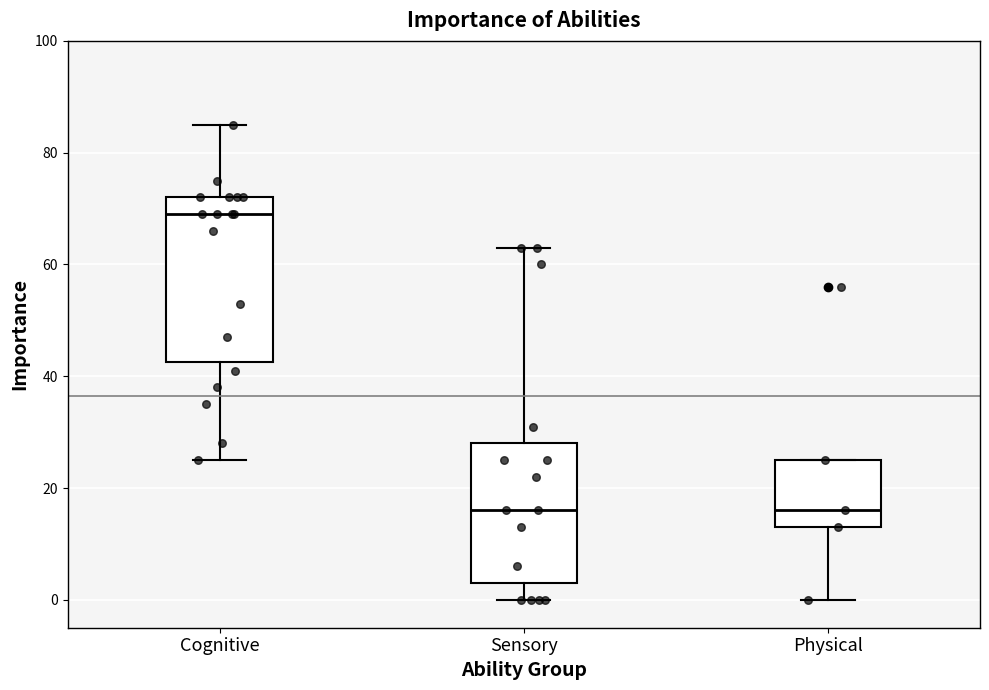

Where does the upper whisker of the box for Sensory end on the y-axis? The values are not printed on the chart, so give them approximately, as read against the axis.

64